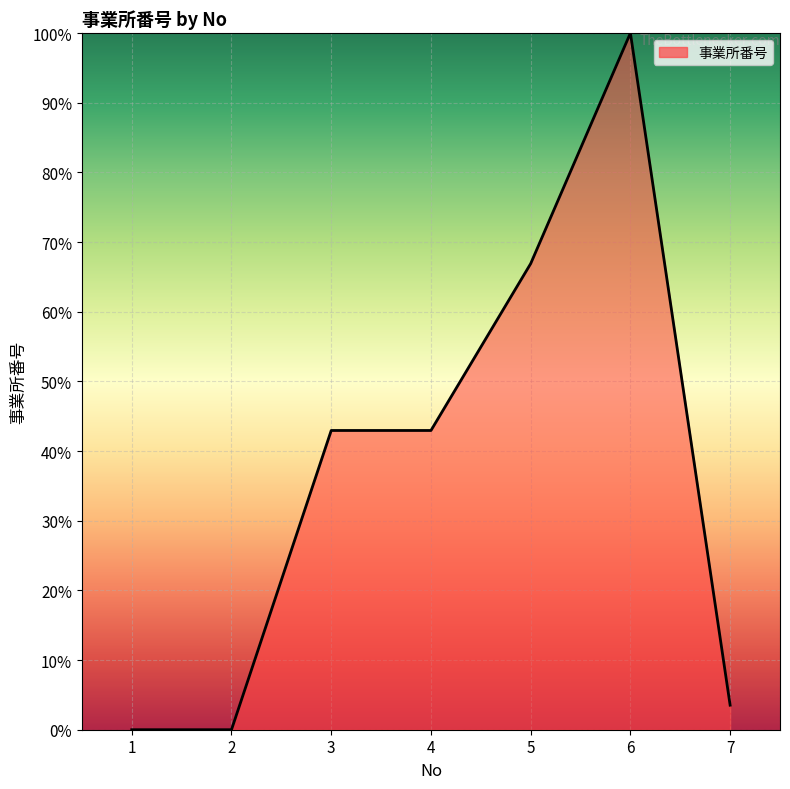

Approximately how many times larger is the value at 6 compared to 7?

28.4